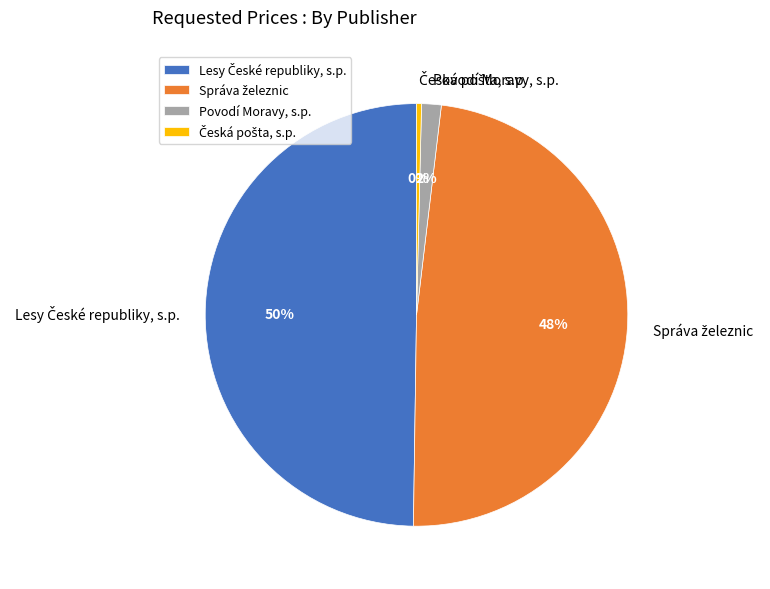

To the nearest percent, what portion does Povodí Moravy, s.p. represent?

2%